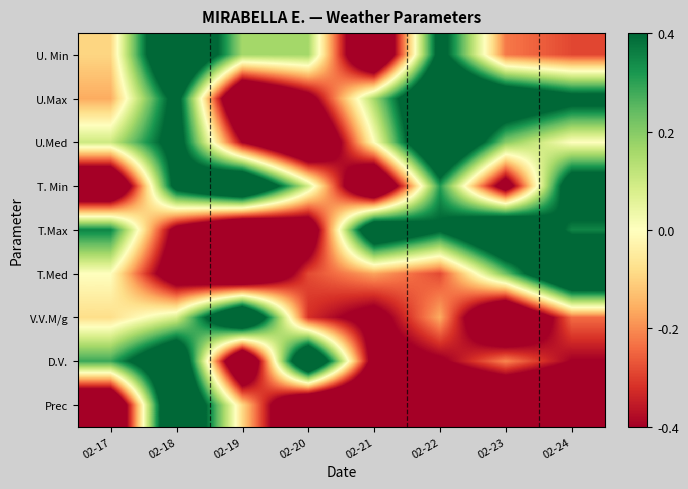

Reading right to left, transcribe all the data shown in this chart.

U. Min: 02-24=-0.4	02-23=-0.3	02-22=0.6	02-21=-1.0	02-20=0.2	02-19=0.2	02-18=1.0	02-17=-0.1
U.Max: 02-24=0.6	02-23=0.8	02-22=1.0	02-21=0.2	02-20=-0.6	02-19=-1.0	02-18=0.6	02-17=-0.2
U.Med: 02-24=0.0	02-23=0.2	02-22=1.0	02-21=0.0	02-20=-1.0	02-19=-0.5	02-18=0.6	02-17=0.1
T. Min: 02-24=0.7	02-23=-0.7	02-22=0.4	02-21=-1.0	02-20=0.1	02-19=1.0	02-18=0.6	02-17=-1.0
T.Max: 02-24=0.4	02-23=1.0	02-22=0.5	02-21=0.8	02-20=-0.8	02-19=-1.0	02-18=-0.6	02-17=0.4
T.Med: 02-24=1.0	02-23=0.3	02-22=-0.4	02-21=-0.2	02-20=-0.4	02-19=-1.0	02-18=-0.7	02-17=0.0
V.V.M/g: 02-24=-0.3	02-23=-1.0	02-22=-0.2	02-21=-0.6	02-20=-0.4	02-19=1.0	02-18=0.1	02-17=-0.1
D.V.: 02-24=-0.5	02-23=-0.3	02-22=-0.5	02-21=-0.6	02-20=1.0	02-19=-1.0	02-18=0.9	02-17=0.4
Prec: 02-24=-1.0	02-23=-1.0	02-22=-1.0	02-21=-1.0	02-20=-1.0	02-19=-0.1	02-18=1.0	02-17=-1.0